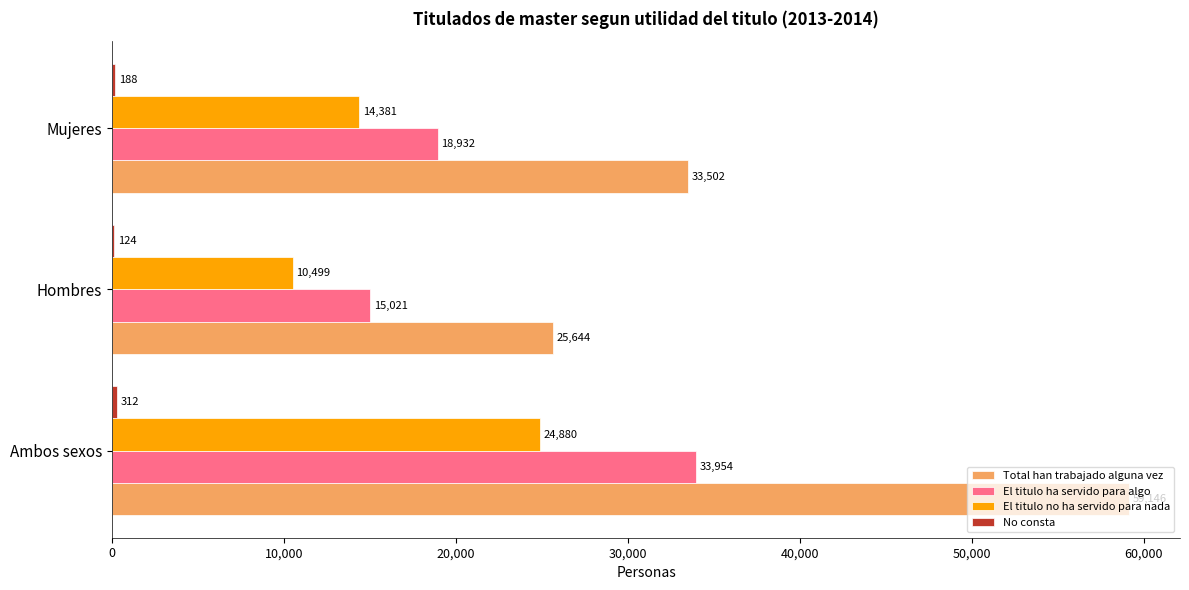

Which label corresponds to the largest value in the chart?

Ambos sexos